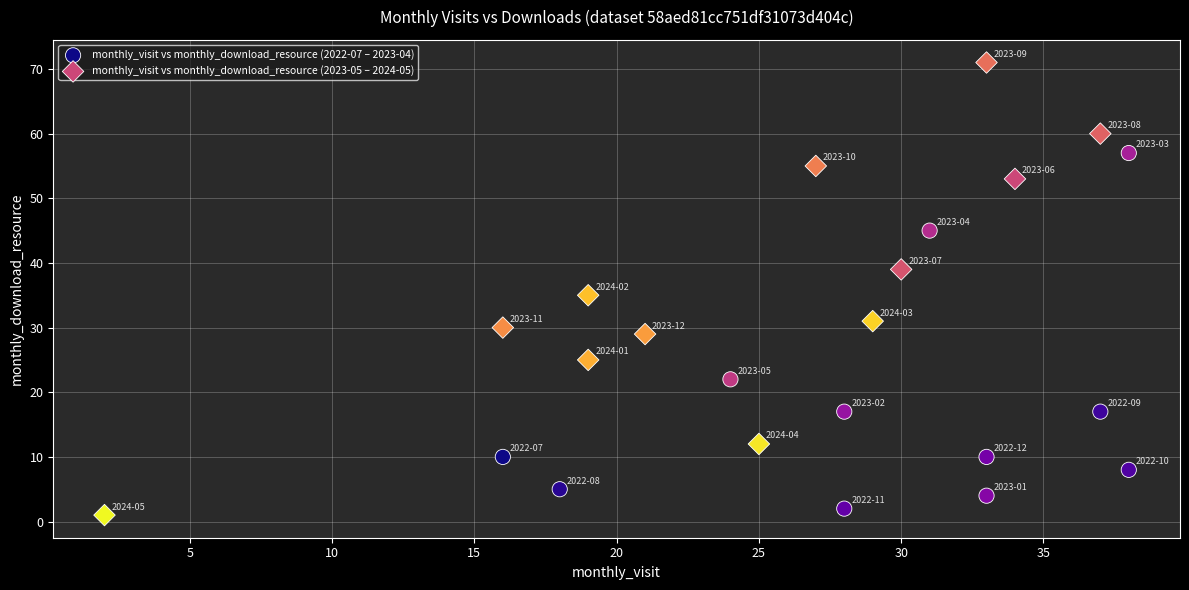

Which series has the widest spread of Y values?

monthly_visit vs monthly_download_resource (2023-05 – 2024-05)